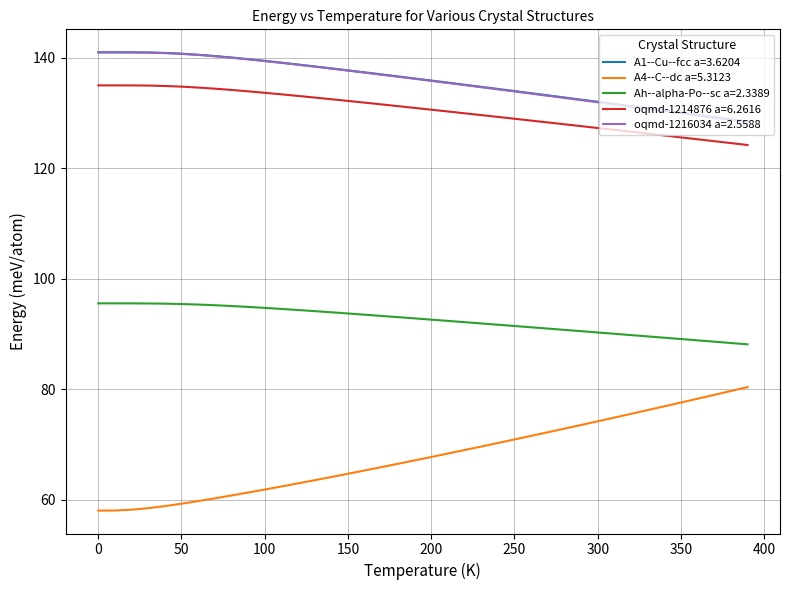

True or false: oqmd-1216034 a=2.5588 and A4--C--dc a=5.3123 cross at least once.

False